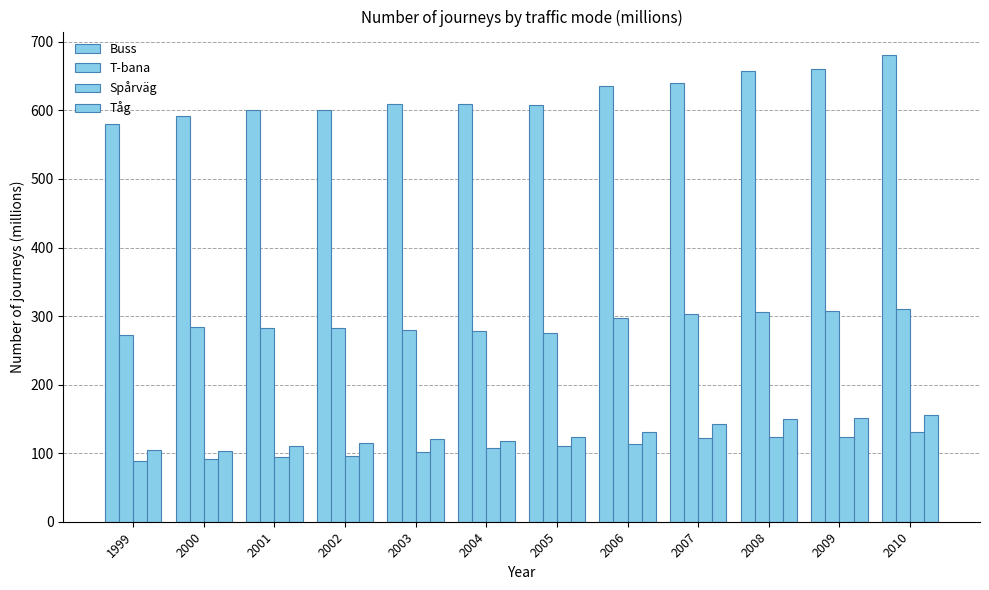

How many groups of bars are there?

12